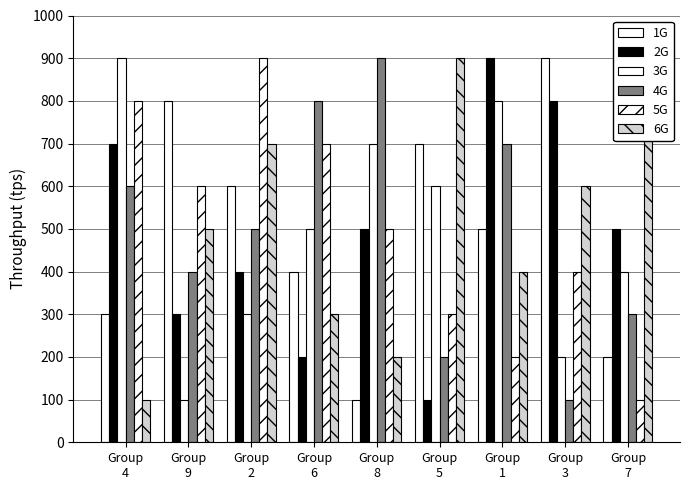

At which category does the chart reach its peak across all series?

Group
3